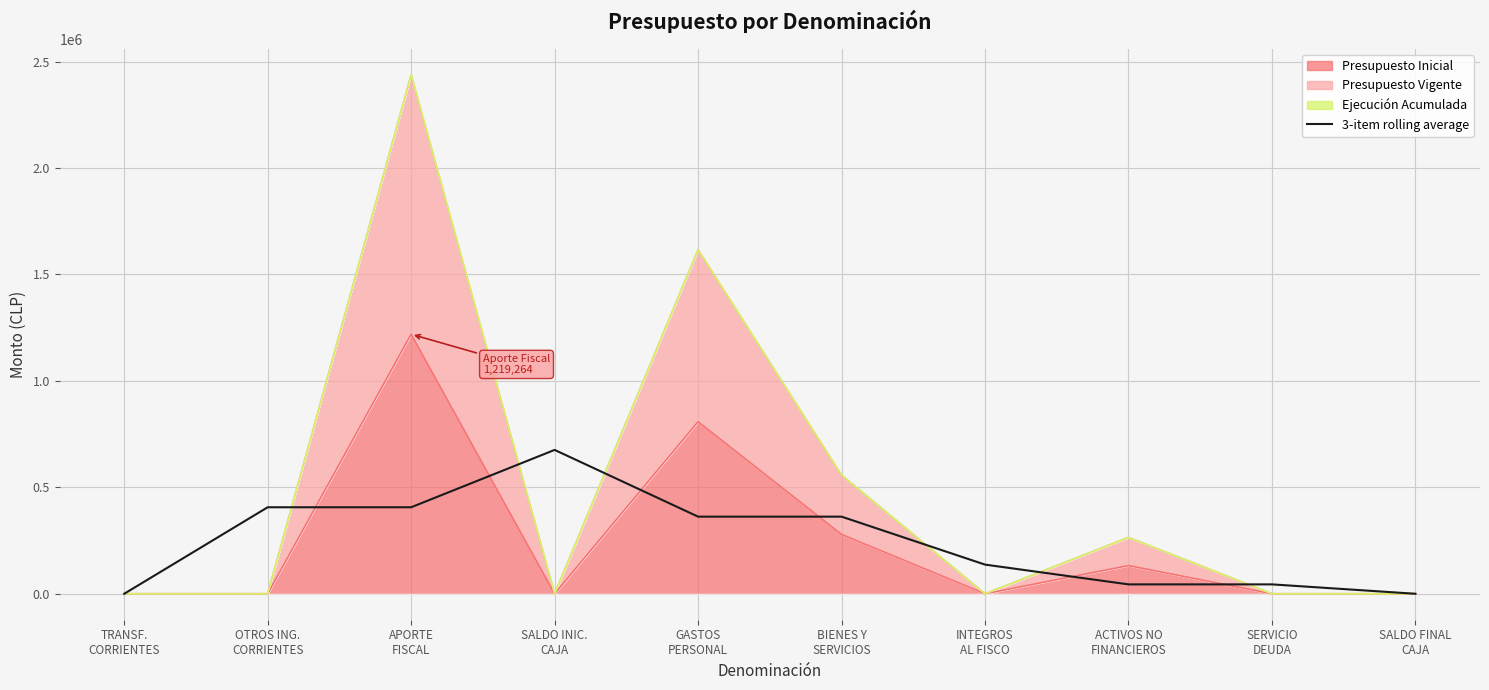

Which category has the lowest value across all series?

SALDO FINAL
CAJA